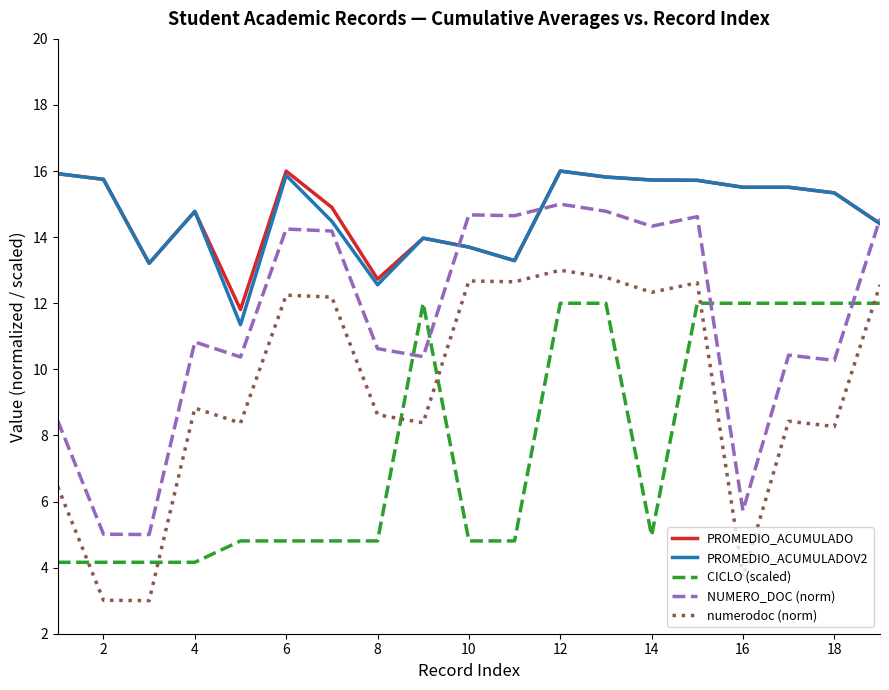

What is the lowest value of the PROMEDIO_ACUMULADO series?

11.8